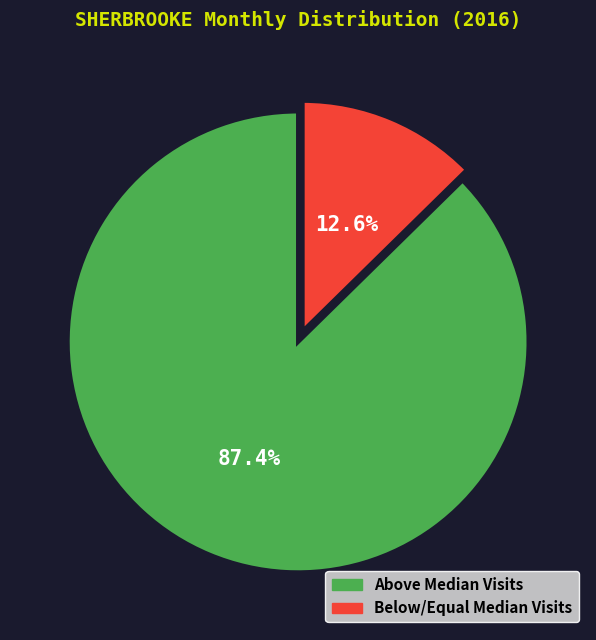

Does any single category account for the majority?

Yes